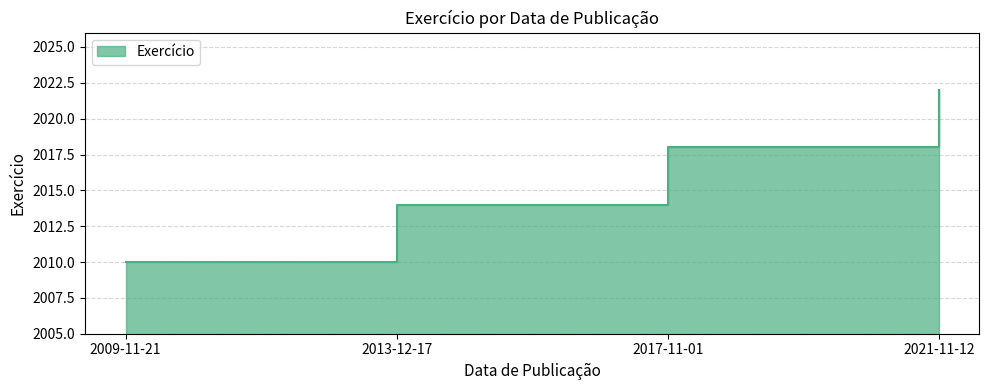

How many lines are shown in the chart?

1